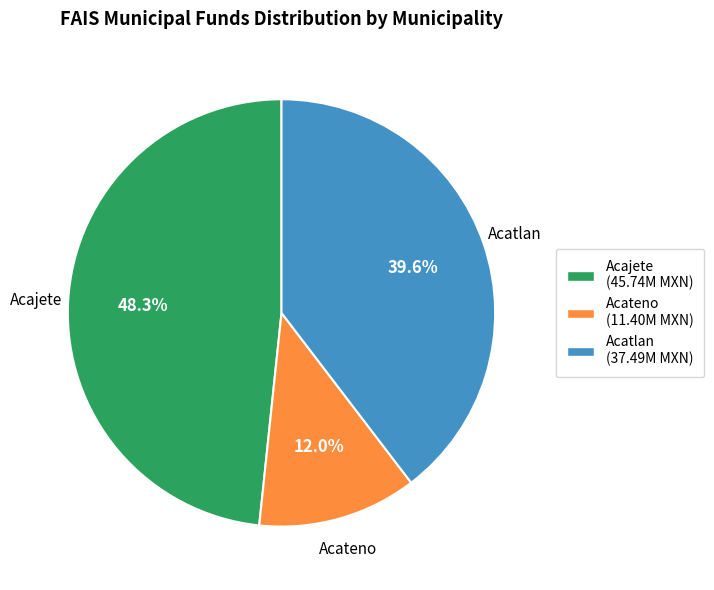

To the nearest percent, what is the difference between the largest and smallest slice percentages?

36%